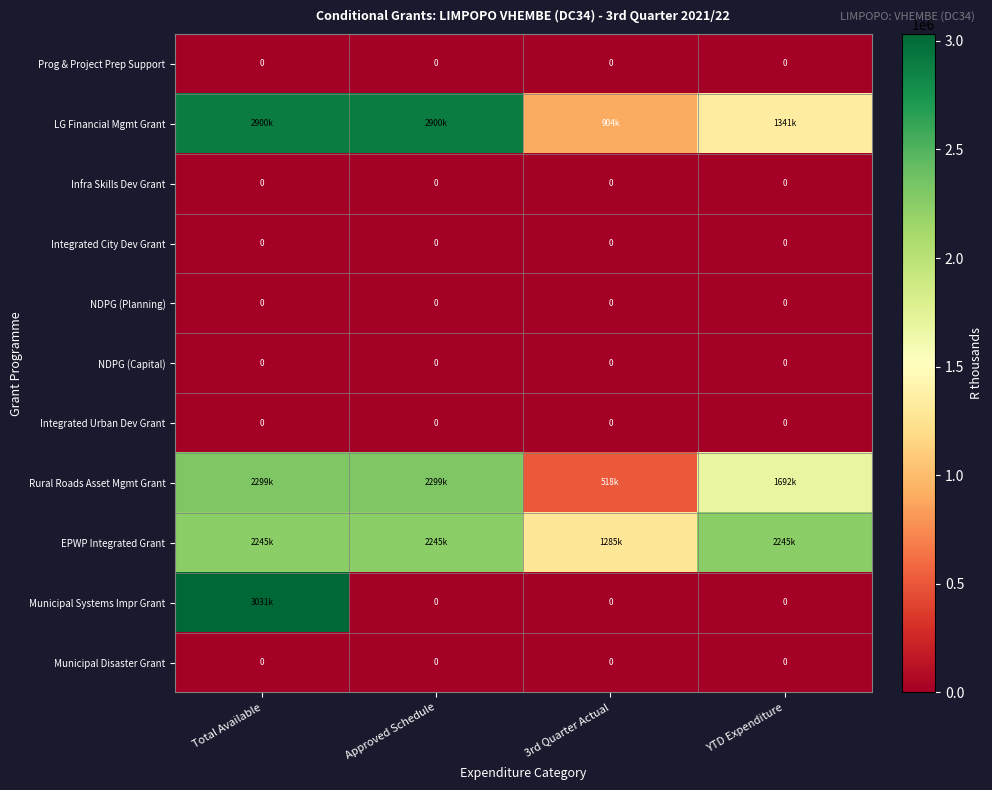

Is it true that Integrated City Dev Grant equals 0 at Total Available?

True